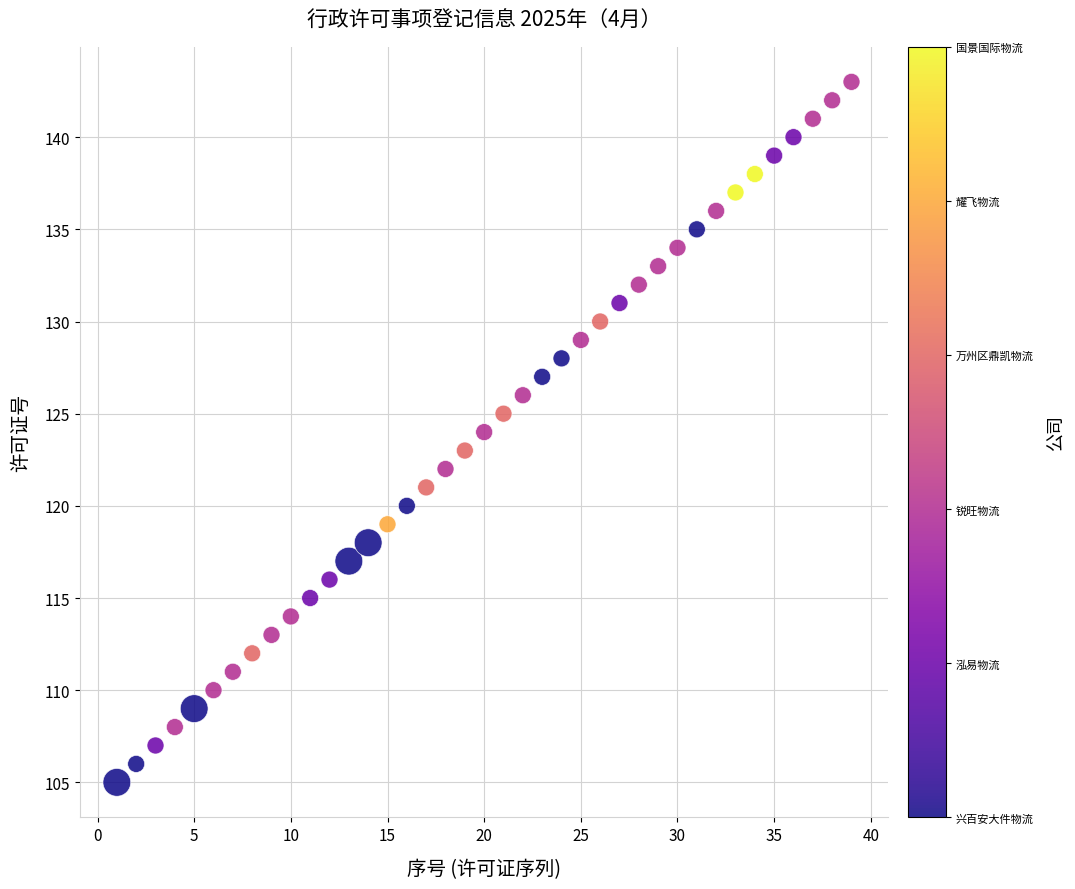

What is the range of Y values (max minus min)?

38